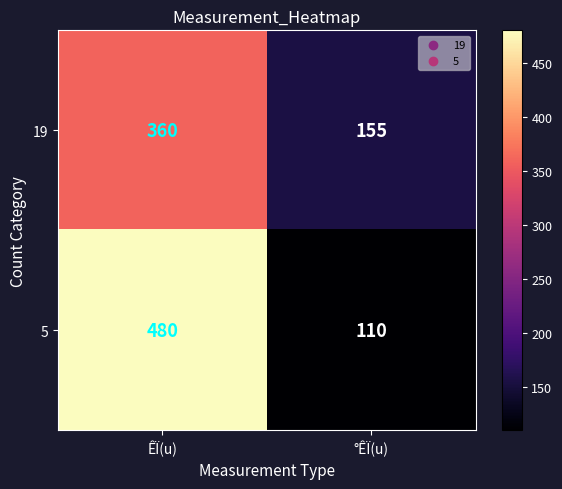

Count the number of data series in this chart.

2